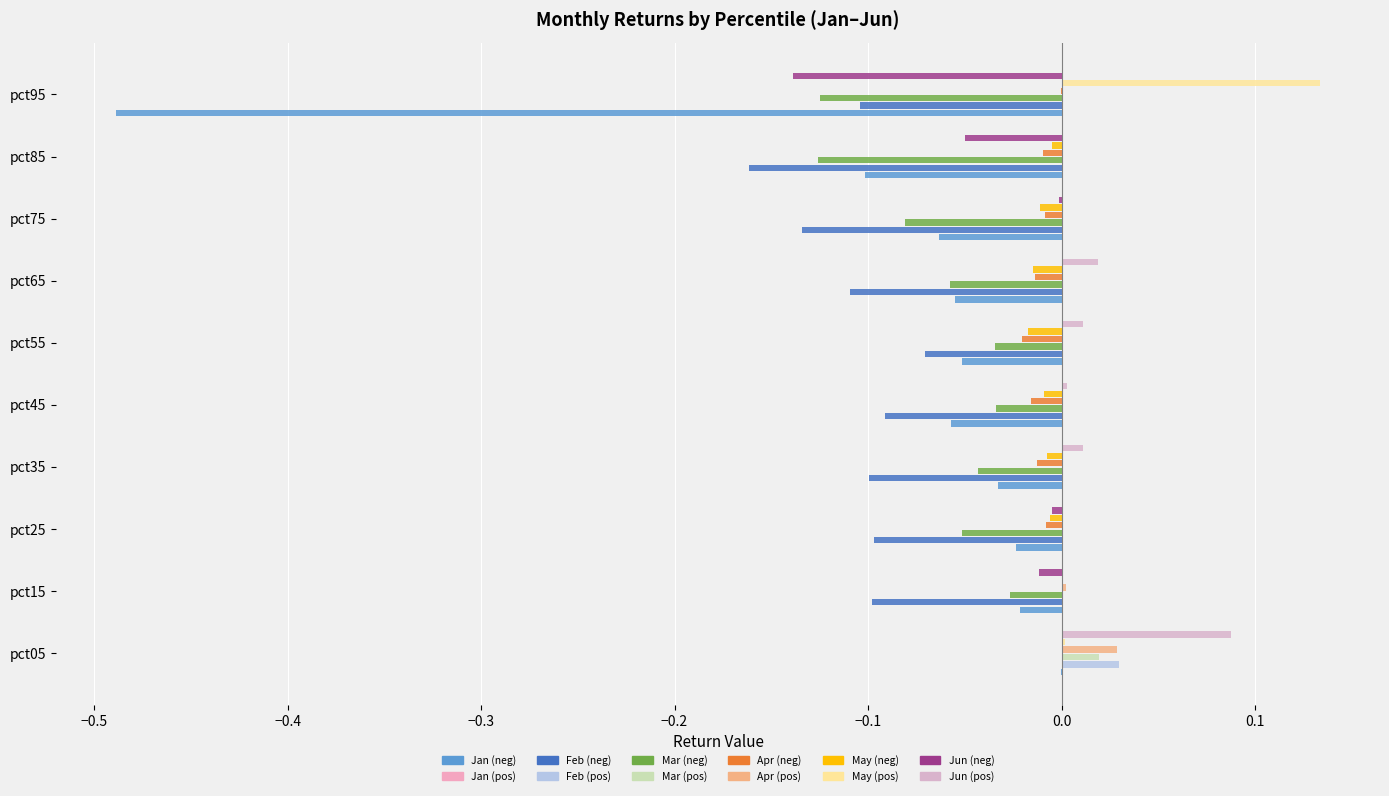

How many categories are shown in the chart?

10